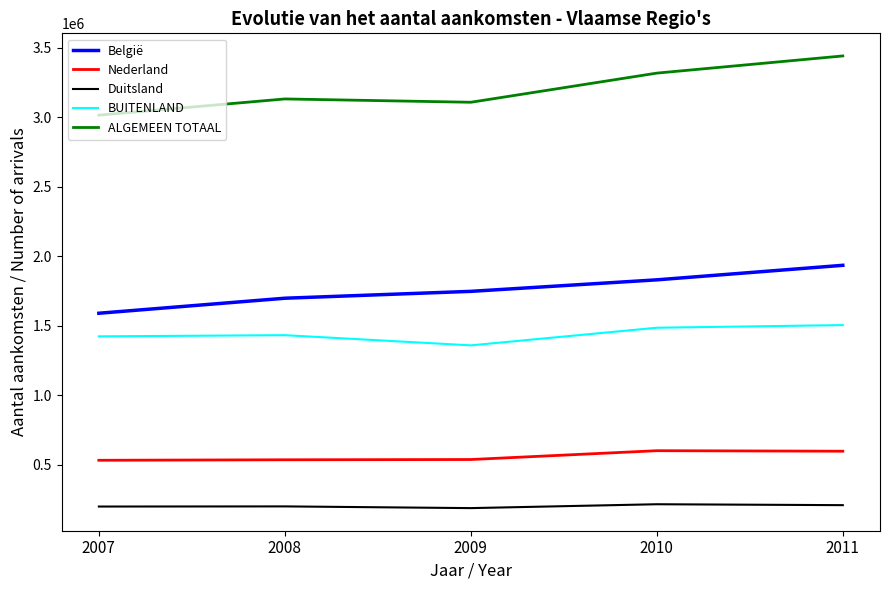

What is the maximum value shown in the chart?

3441695